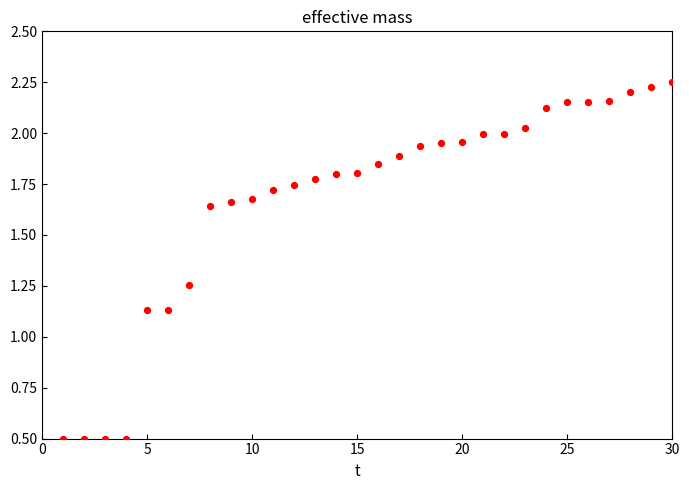

What is the range of X values (max minus min)?

29.0